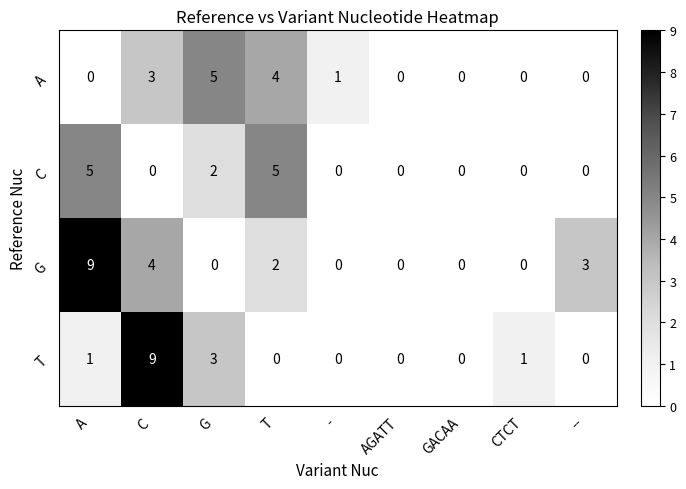

What is the difference between the maximum and minimum values in the G series?

9